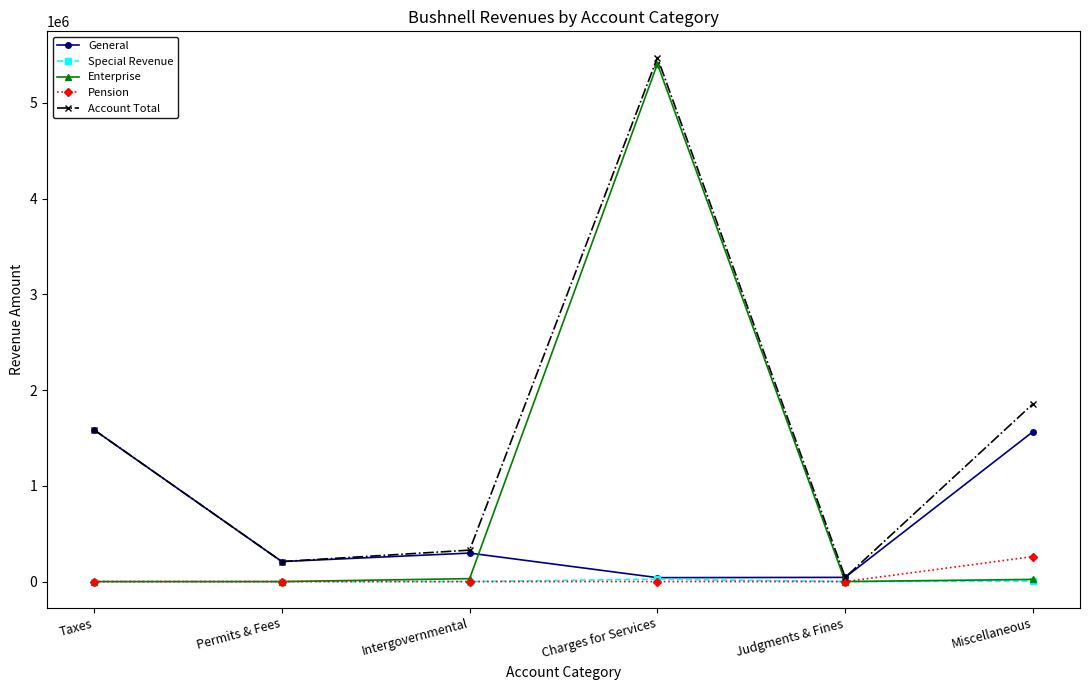

The Special Revenue series shows 0 at Judgments & Fines. True or false?

True